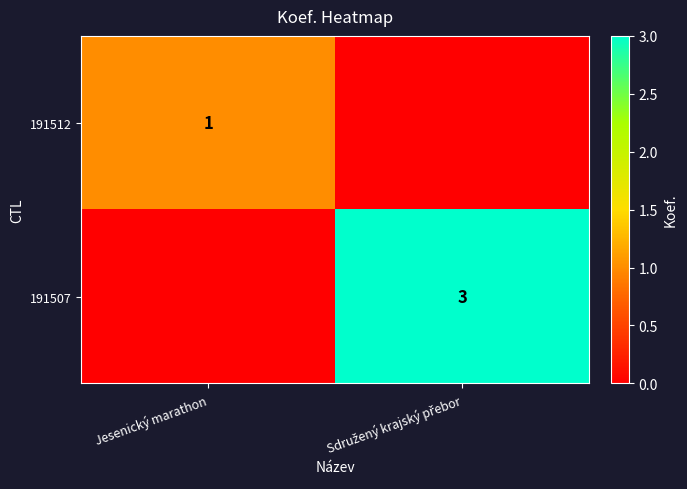

The value of 191512 at Sdružený krajský přebor is 0. True or false?

True